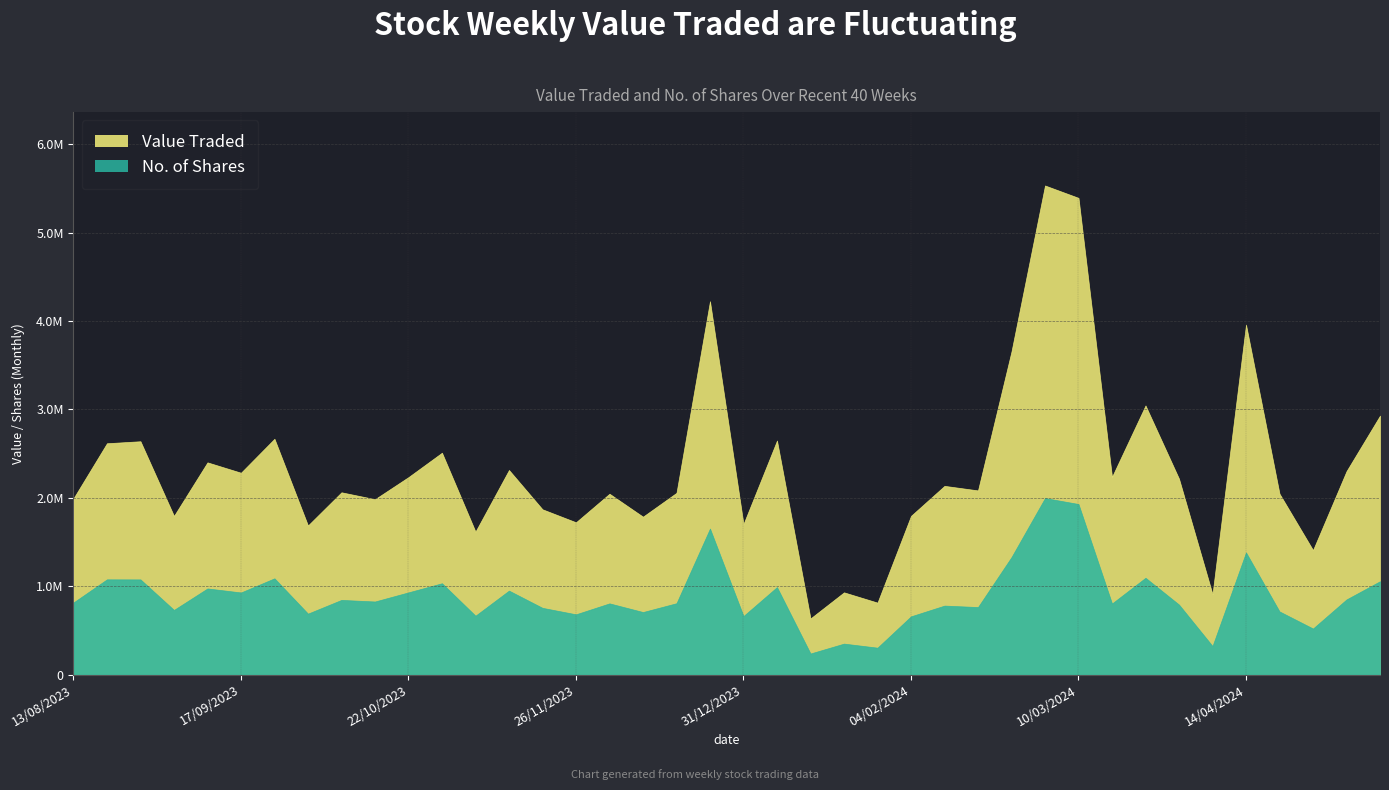

Which series has the largest range (max minus min)?

Value Traded